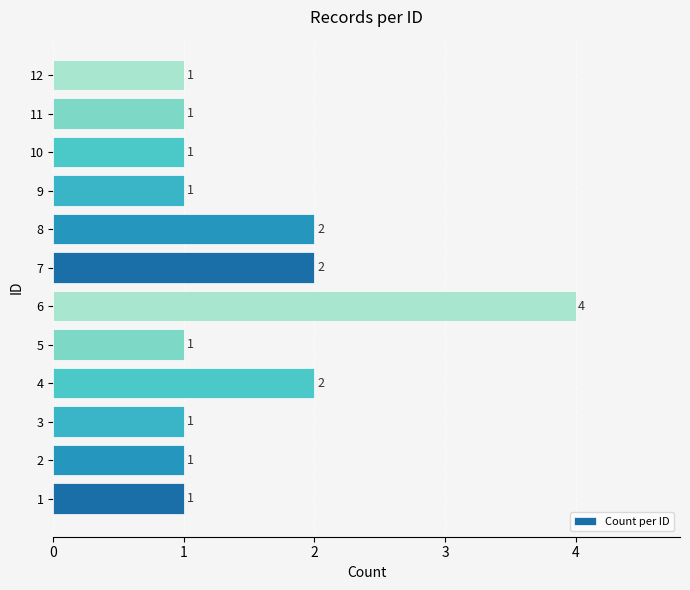

How many data points does each series have?

12